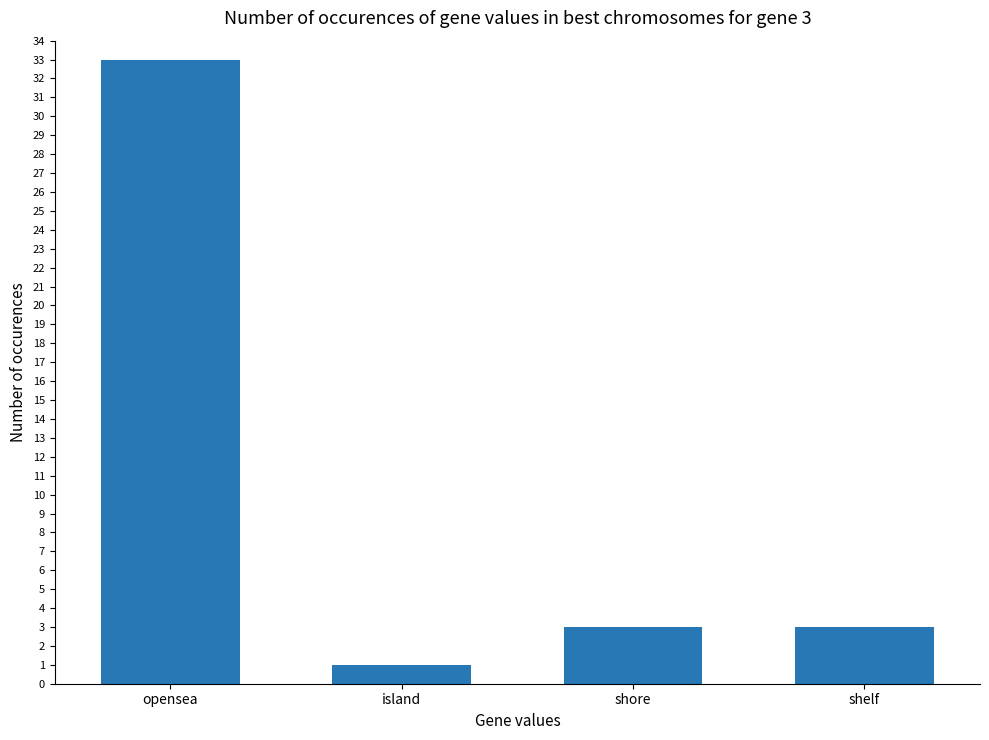

Count the number of data series in this chart.

1